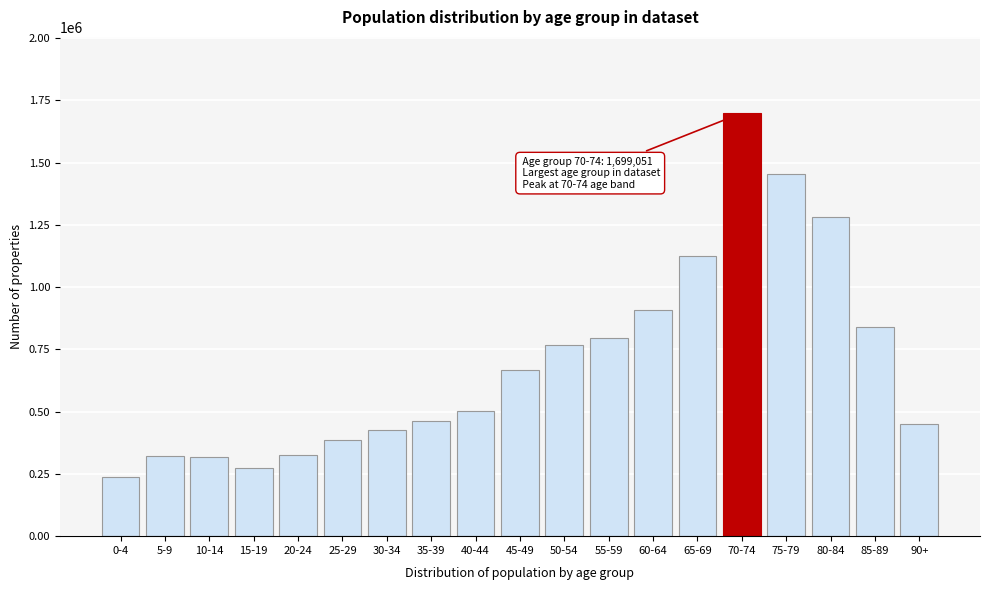

Approximately how many times larger is the value at 40-44 compared to 45-49?

0.8